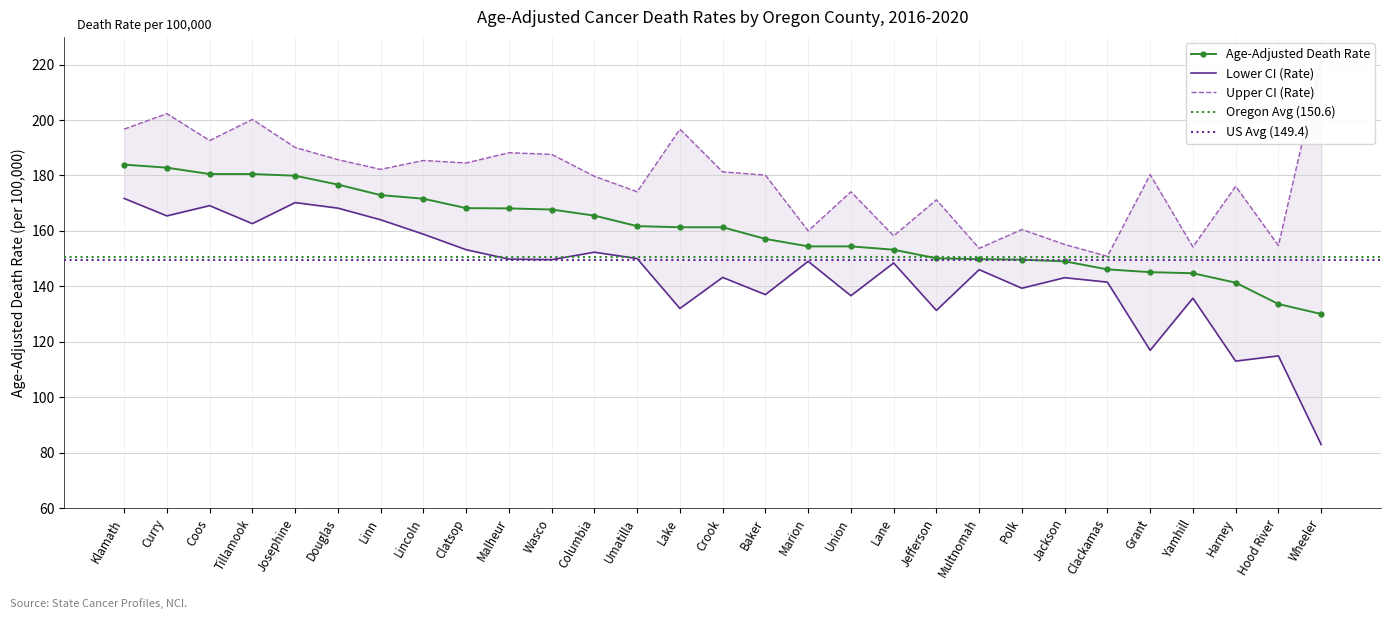

What is the difference between the maximum and second lowest values in the Lower CI (Rate) series?

58.7